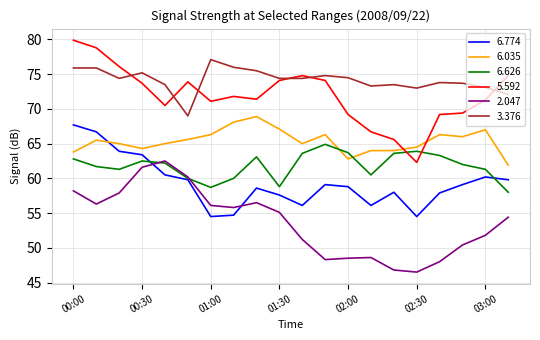

True or false: 5.592 and 2.047 cross at least once.

False